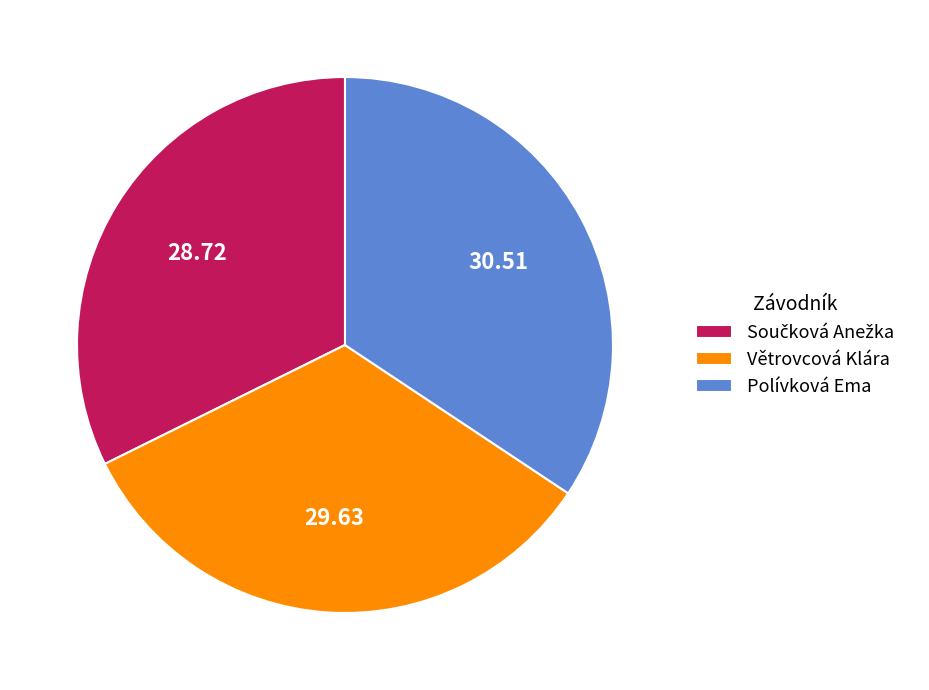

Does any single category account for the majority?

No